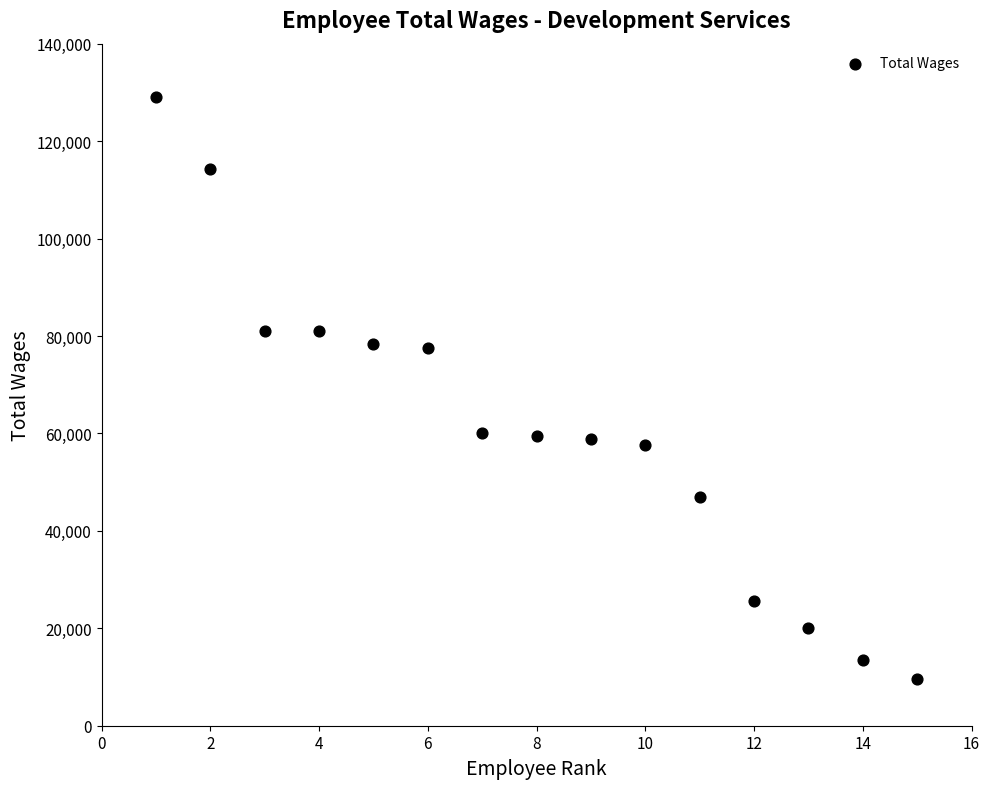

What is the range of X values (max minus min)?

14